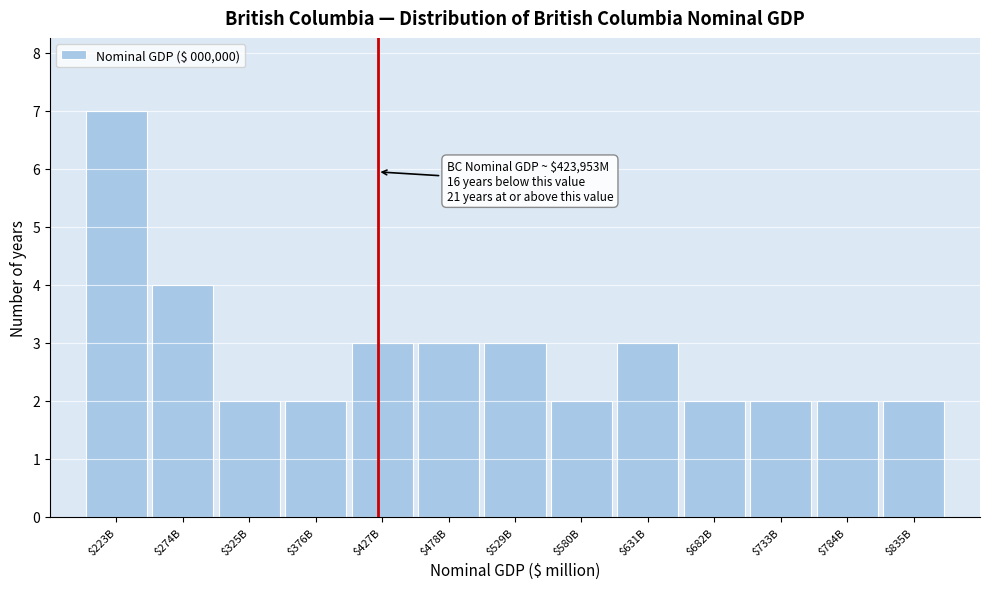

Reading left to right, list all the values displayed in this chart.

7	4	2	2	3	3	3	2	3	2	2	2	2